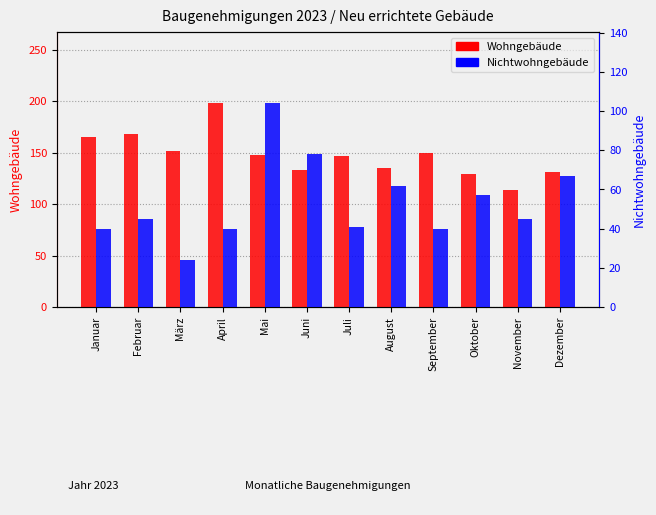

What is the label of the 5th bar from the right?

August